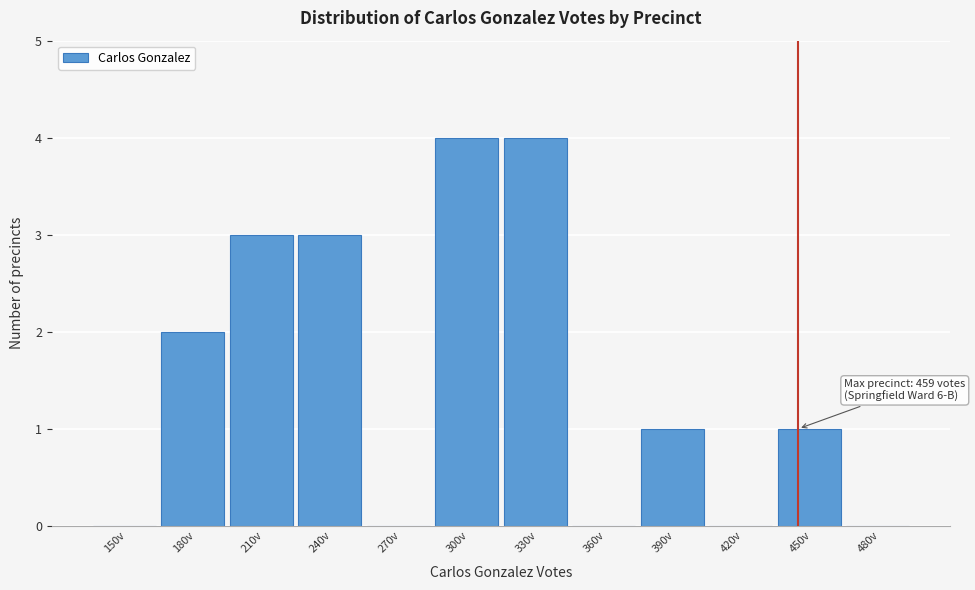

Reading left to right, list all the values displayed in this chart.

150v=0	180v=2	210v=3	240v=3	270v=0	300v=4	330v=4	360v=0	390v=1	420v=0	450v=1	480v=0